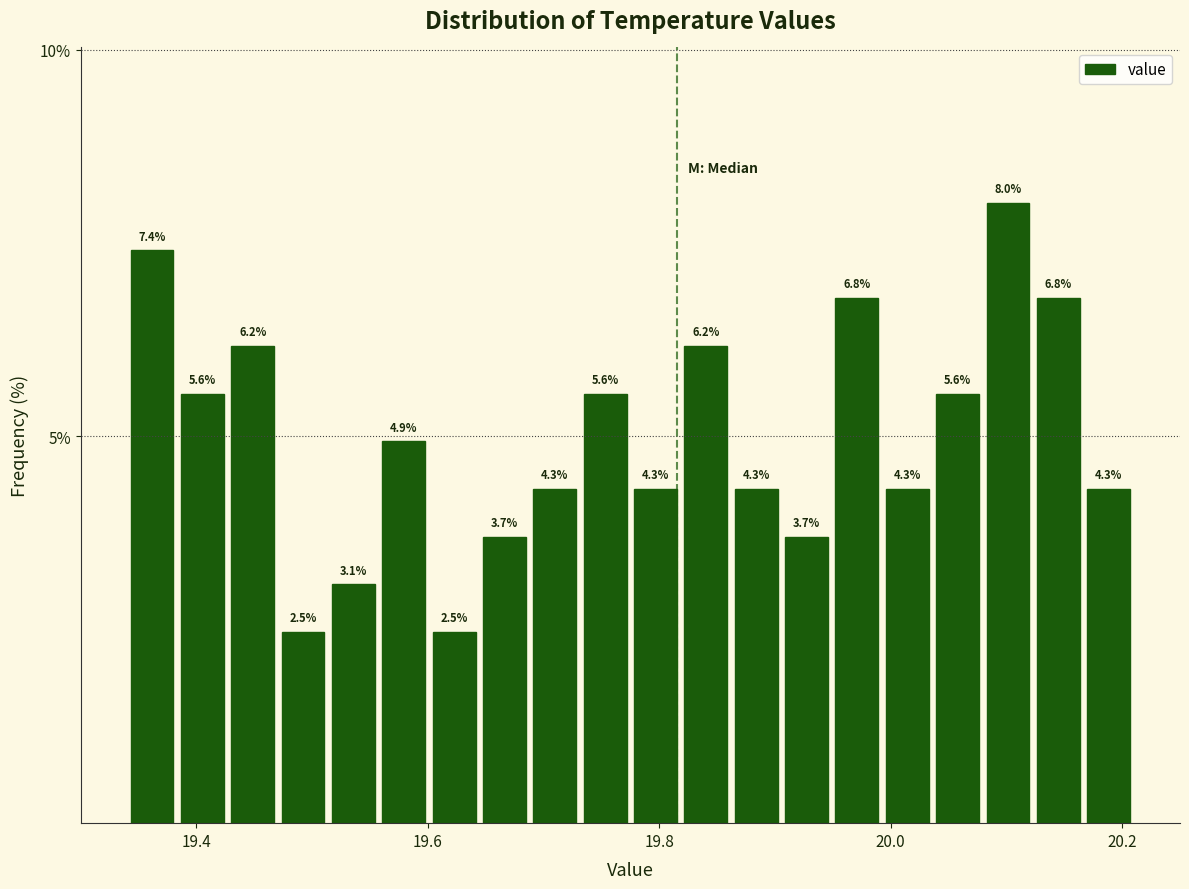

Read against the x-axis, roughly where is the centre of the tallest bar?

20.10